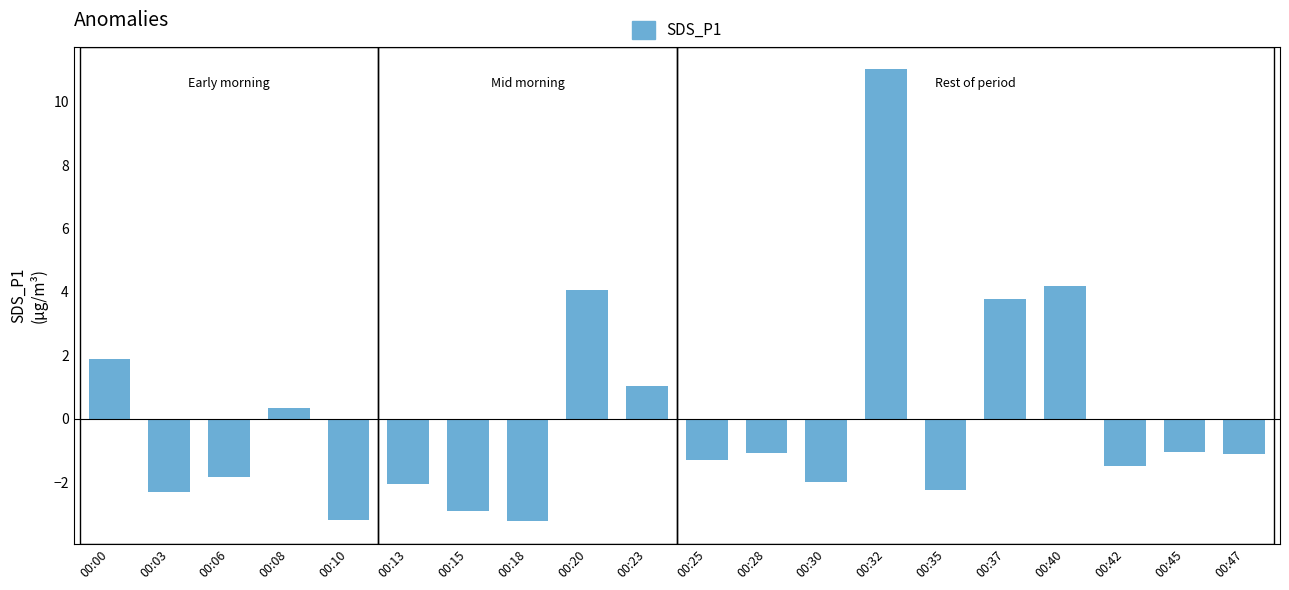

The value at 00:06 is -2.7. True or false?

False